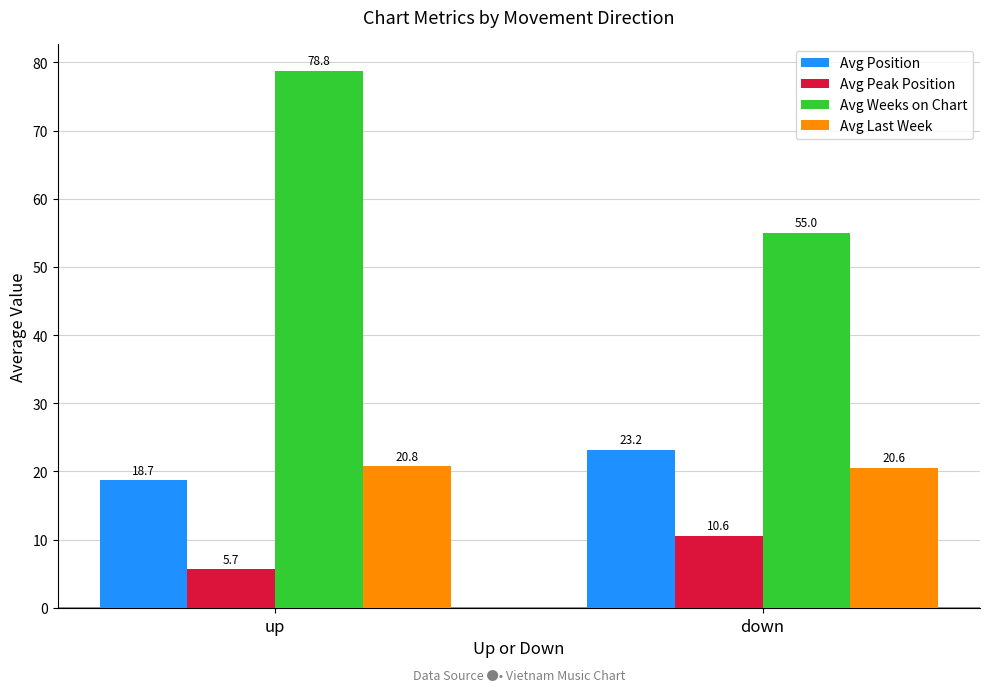

What is the sum of the Avg Peak Position values at down and up?

16.2